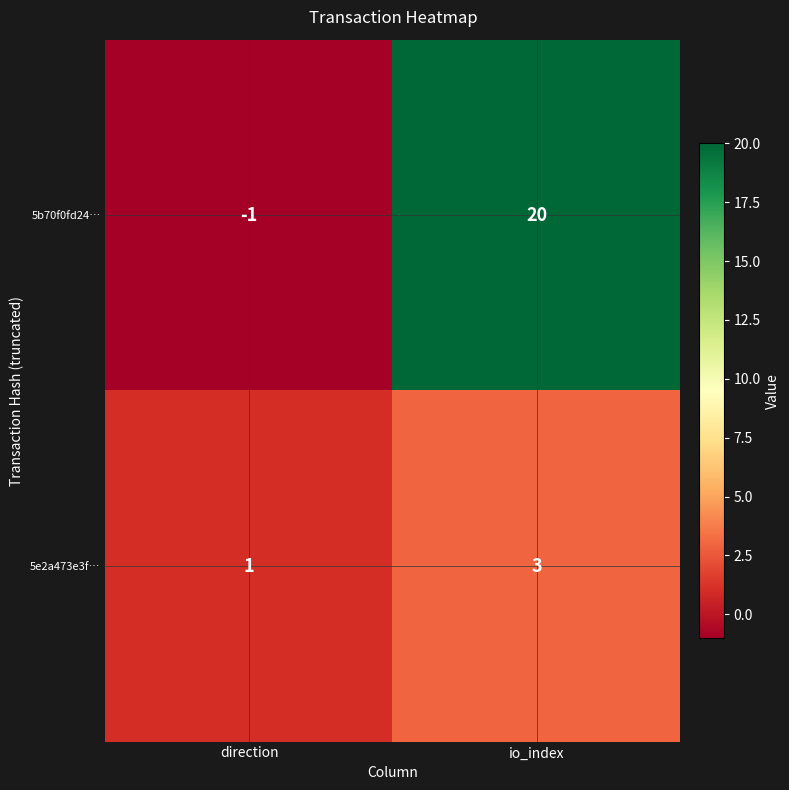

True or false: 5e2a473e3f… has a value of 3 at io_index.

True